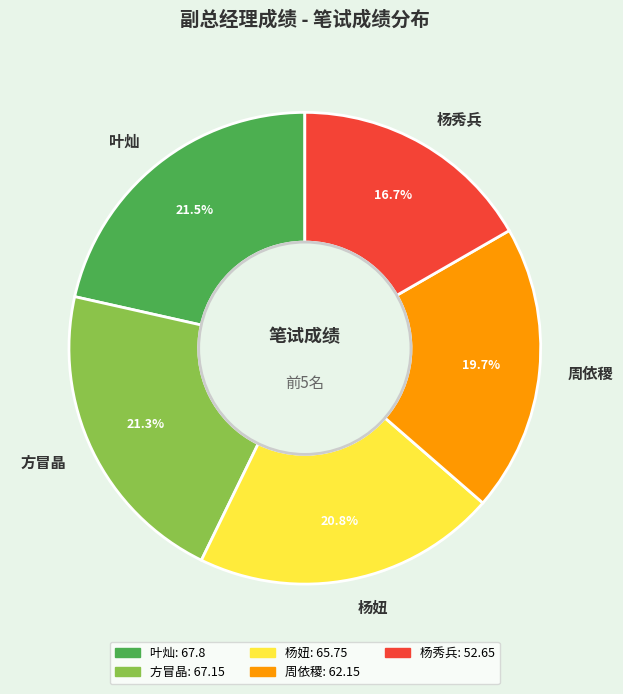

To the nearest percent, what is the difference between the 周依稷 and 方冒晶 slice percentages?

2%